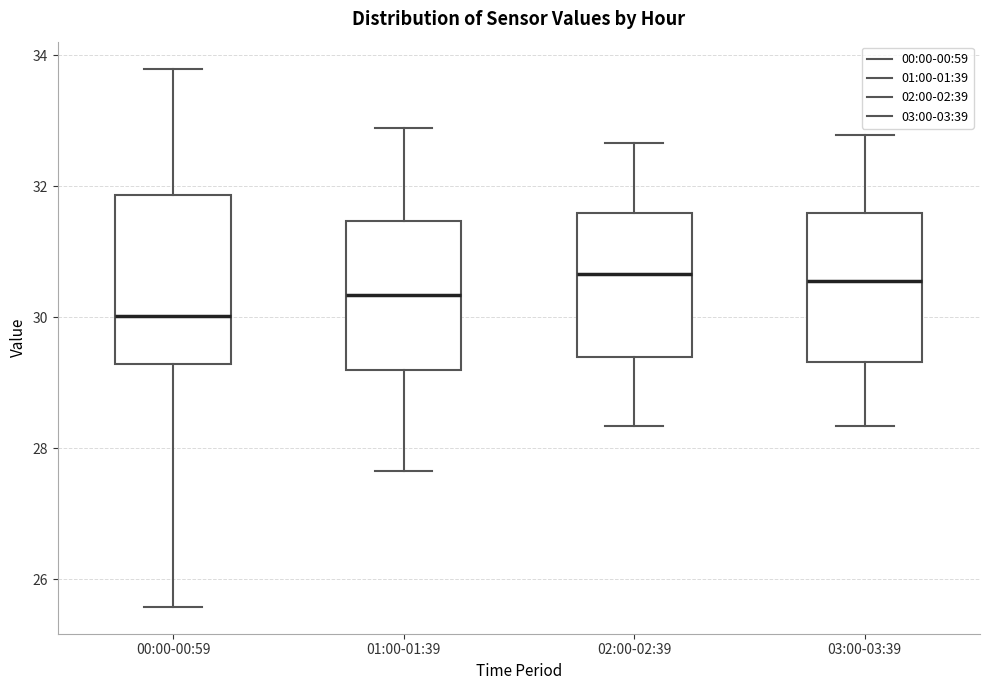

Reading left to right, read every box against the y-axis: the position of its median line, the range the box covers, and the ends of its whiskers. The values are not printed on the chart, so give them approximately, as read against the axis.

00:00-00:59: median 30.0, box 29.2 to 31.8, whiskers 25.6 to 33.8
01:00-01:39: median 30.4, box 29.2 to 31.4, whiskers 27.6 to 32.8
02:00-02:39: median 30.6, box 29.4 to 31.6, whiskers 28.4 to 32.6
03:00-03:39: median 30.6, box 29.4 to 31.6, whiskers 28.4 to 32.8